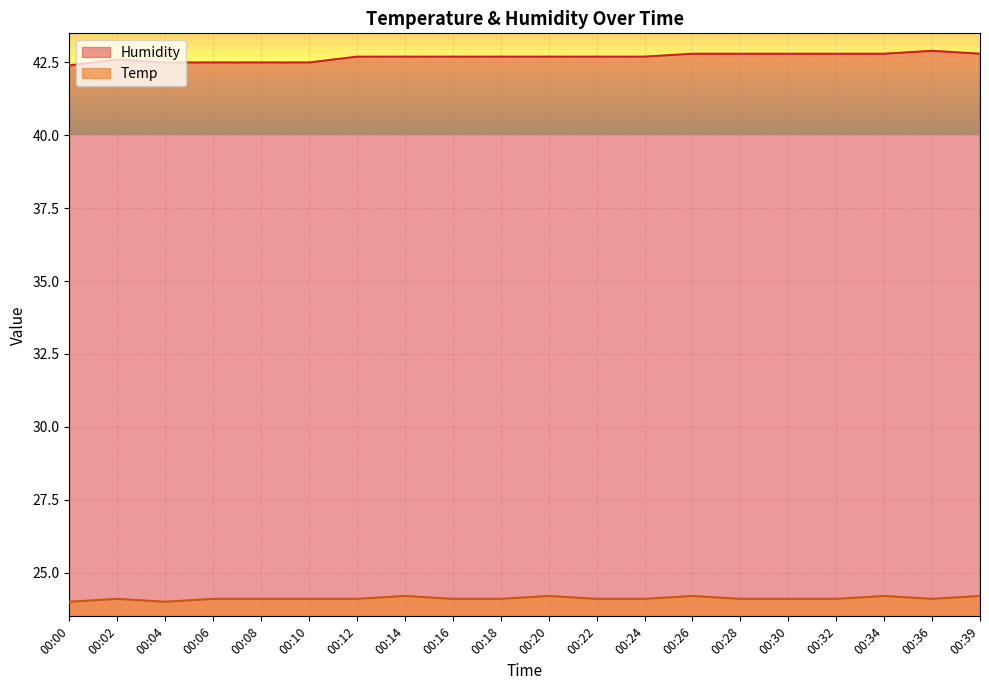

True or false: Humidity and Temp cross at least once.

False